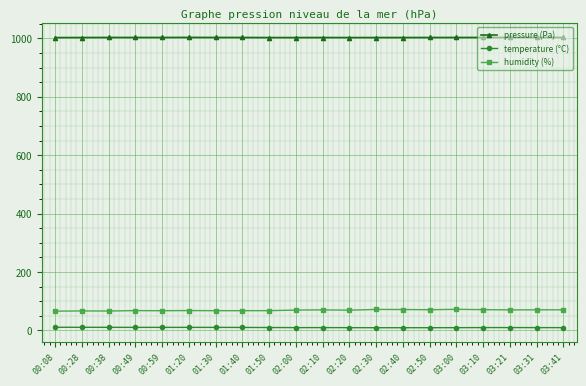

True or false: pressure (Pa) and humidity (%) intersect in this chart.

False